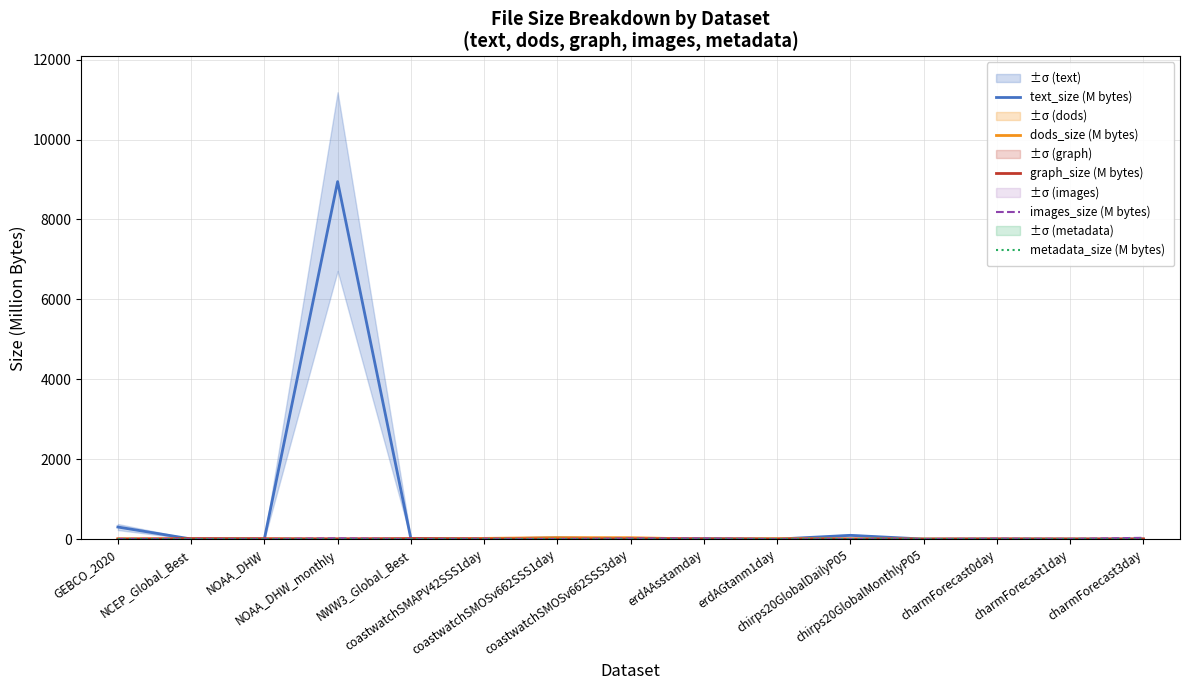

True or false: graph_size (M bytes) and text_size (M bytes) intersect in this chart.

True